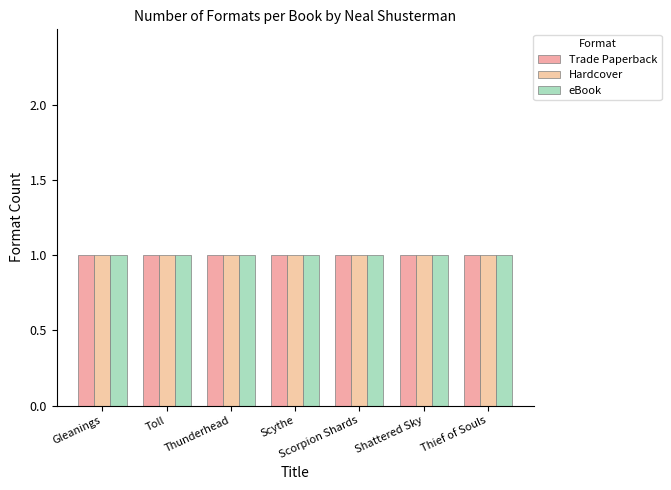

What position from the right is Scythe?

4